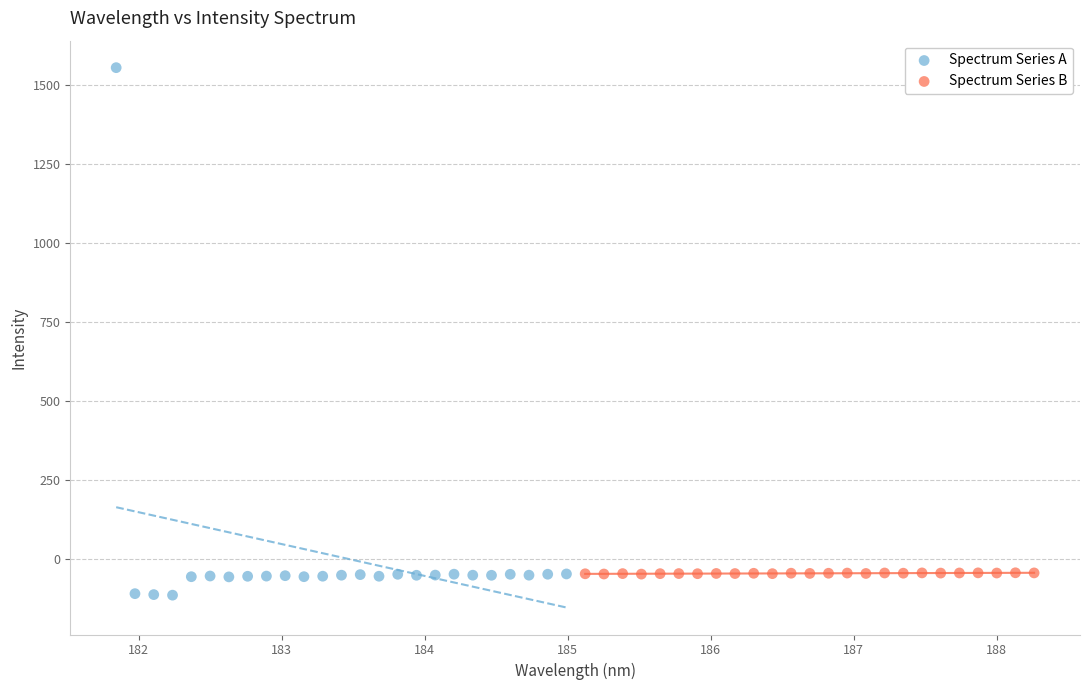

Which series has the widest spread of Y values?

Spectrum Series A